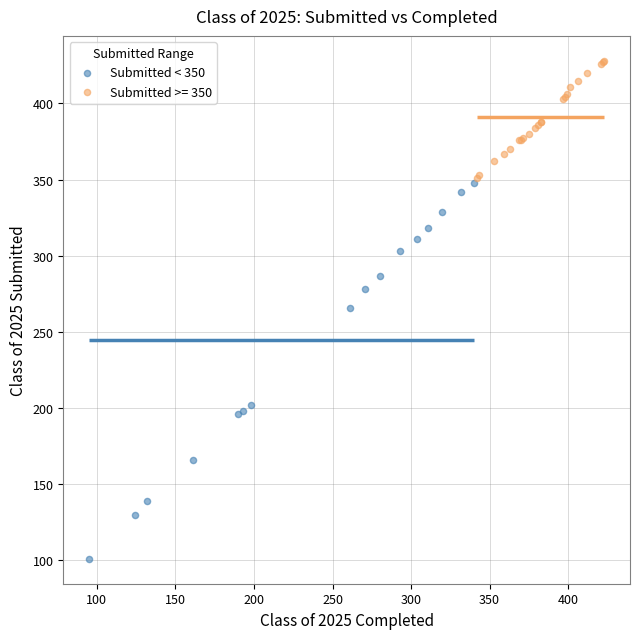

Which series contains the highest Y value?

Submitted >= 350